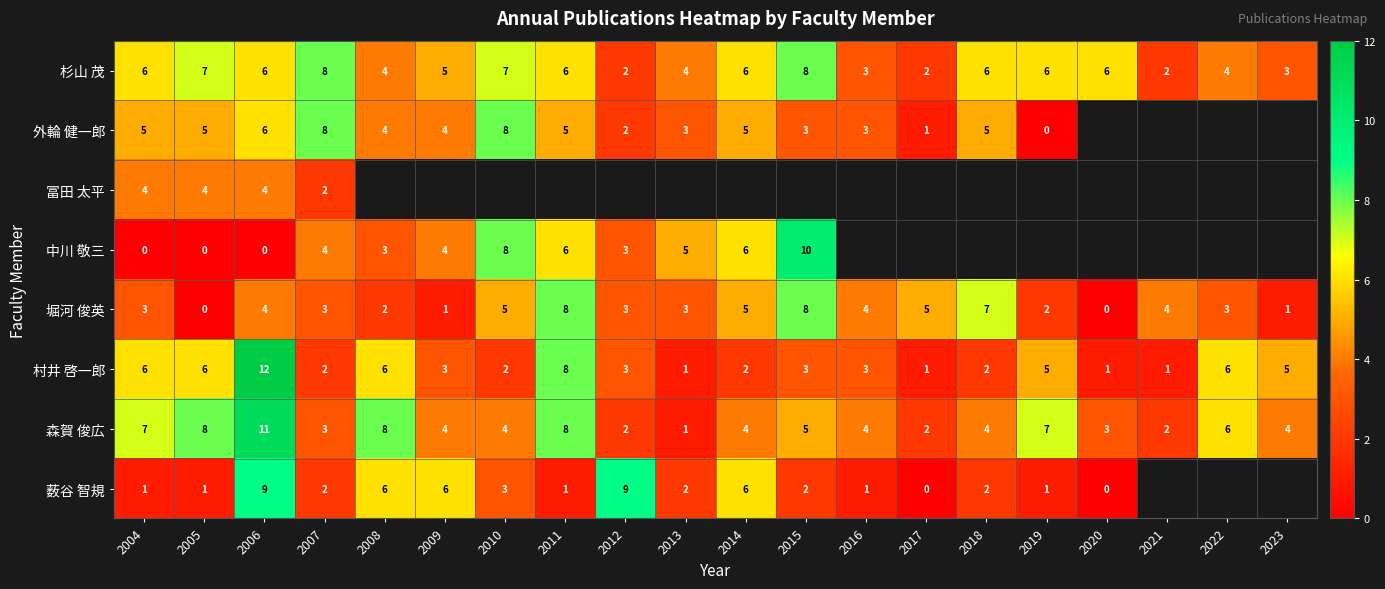

Which category has the highest value in the 村井 啓一郎 series?

2006